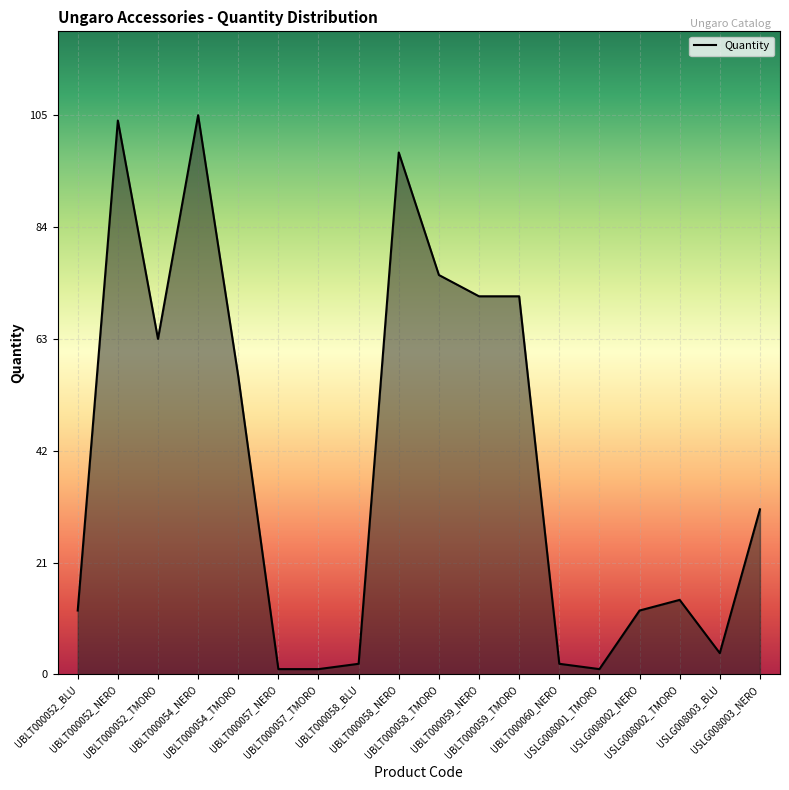

At which label is the value closest to 53?

UBLT000054_TMORO